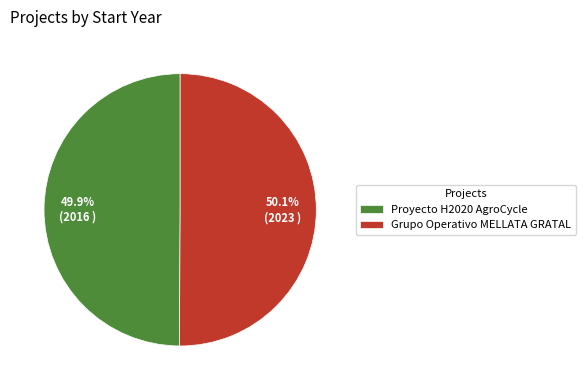

What percentage is the Proyecto H2020 AgroCycle slice, to the nearest percent?

50%